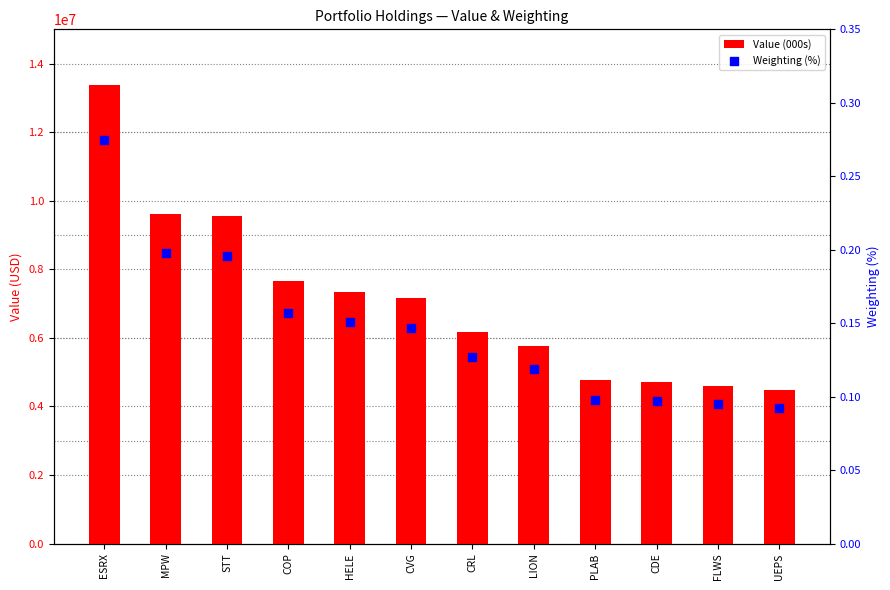

Which series has the largest Y range (max minus min)?

Value (000s)